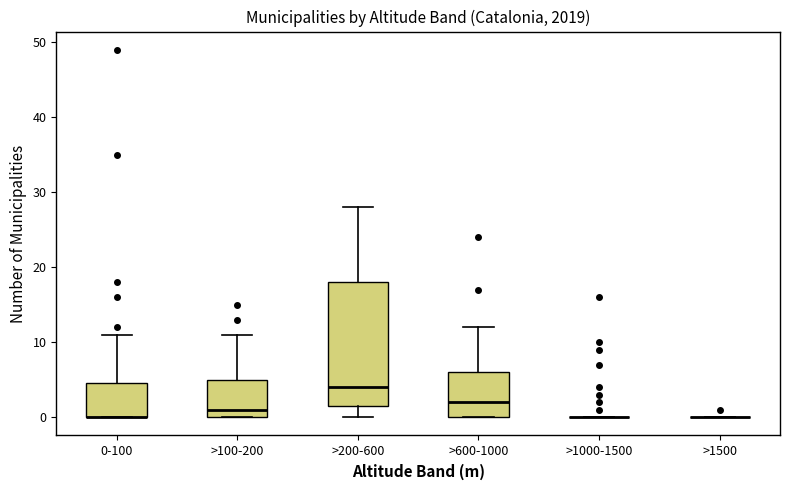

Where is the upper edge of the box for 0-100 on the y-axis? The values are not printed on the chart, so give them approximately, as read against the axis.

5